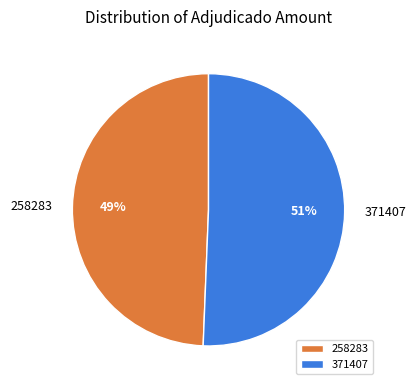

To the nearest percent, what percentage of the pie is 258283?

49%